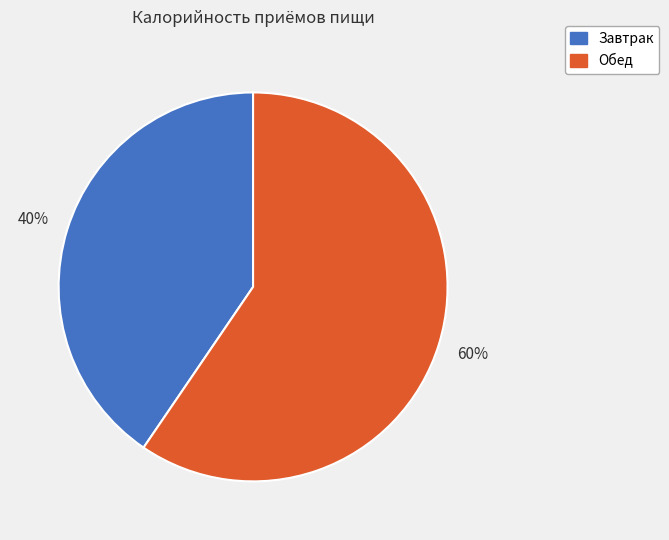

How many segments does this pie chart have?

2